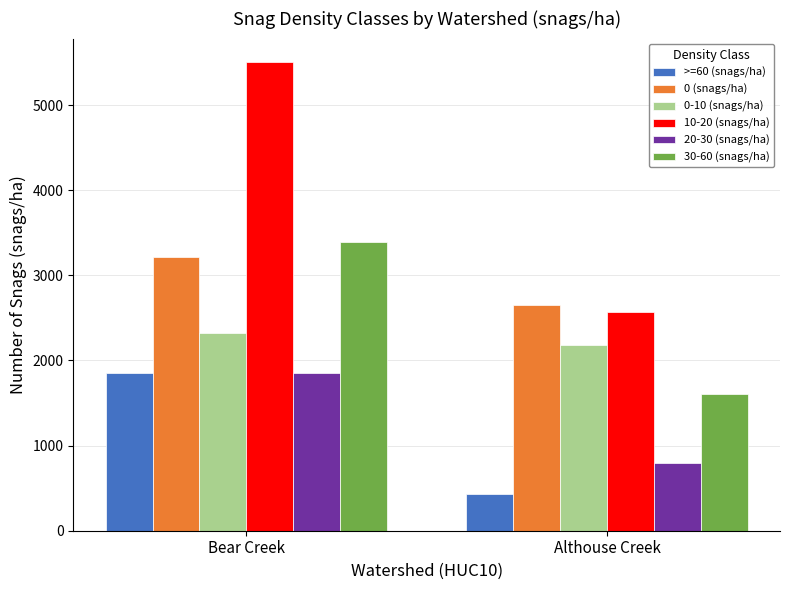

What is the sum of the 0-10 (snags/ha) values at Althouse Creek and Bear Creek?

4498